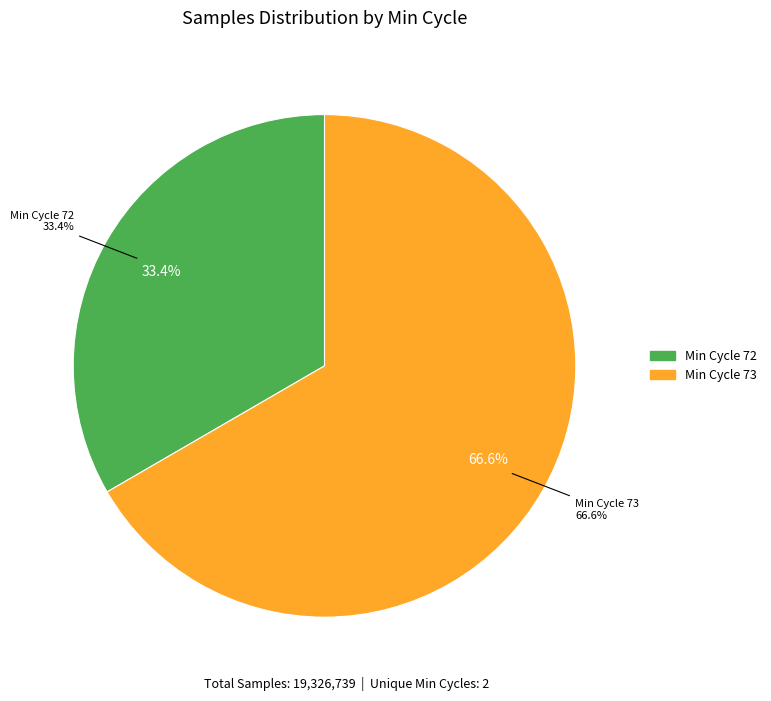

Is it true that 73 is 19% of the pie?

False